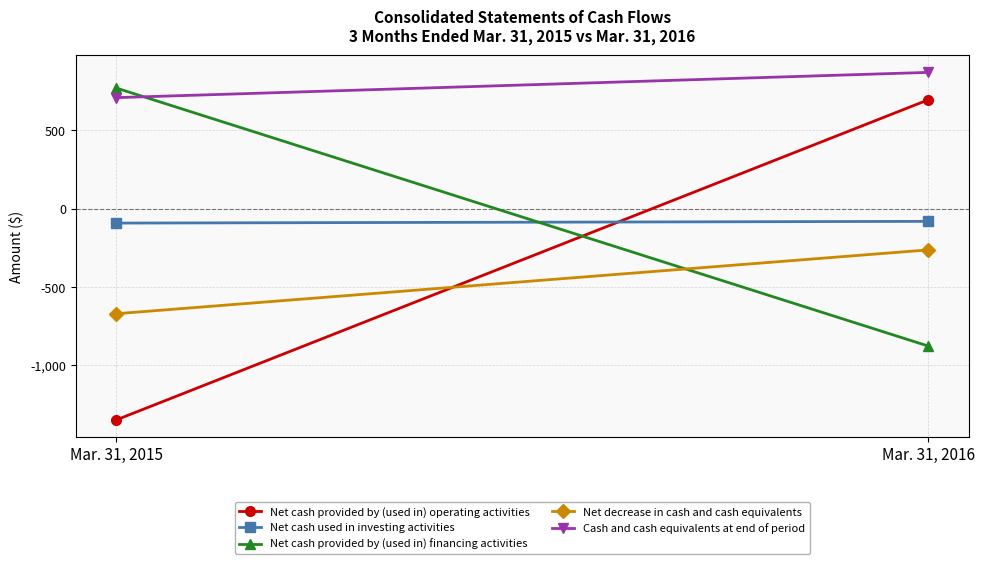

What is the sum of the Net decrease in cash and cash equivalents values at Mar. 31, 2016 and Mar. 31, 2015?

-933